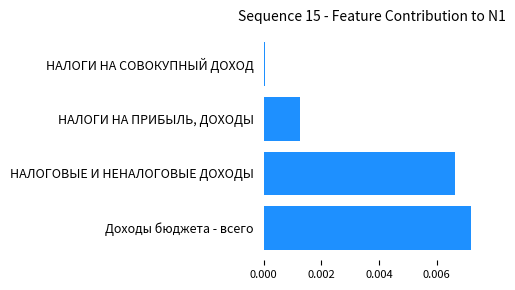

Is it true that the value at НАЛОГИ НА ПРИБЫЛЬ, ДОХОДЫ is 0.0?

True